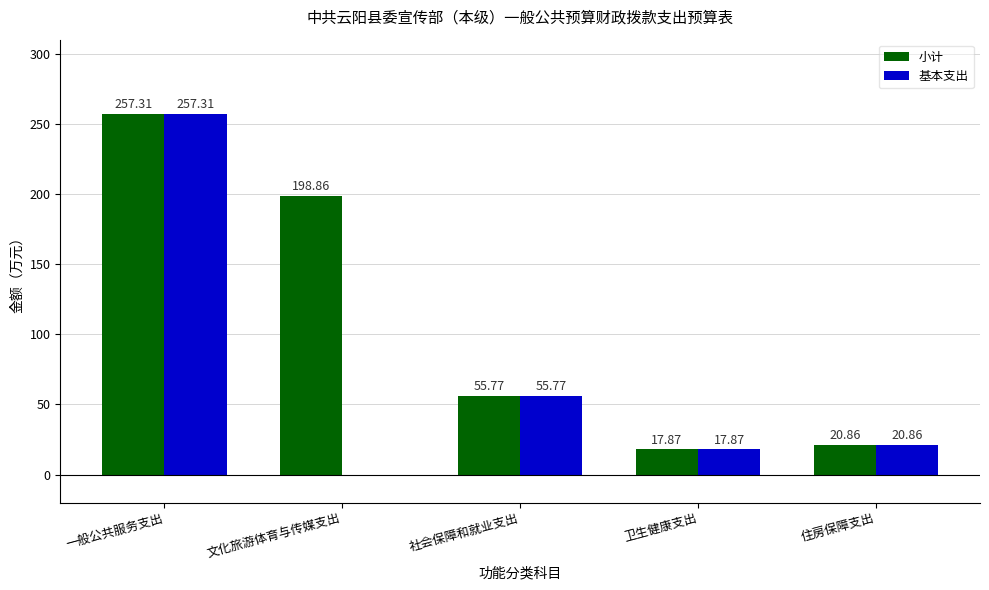

The 基本支出 series shows 16.3 at 社会保障和就业支出. True or false?

False